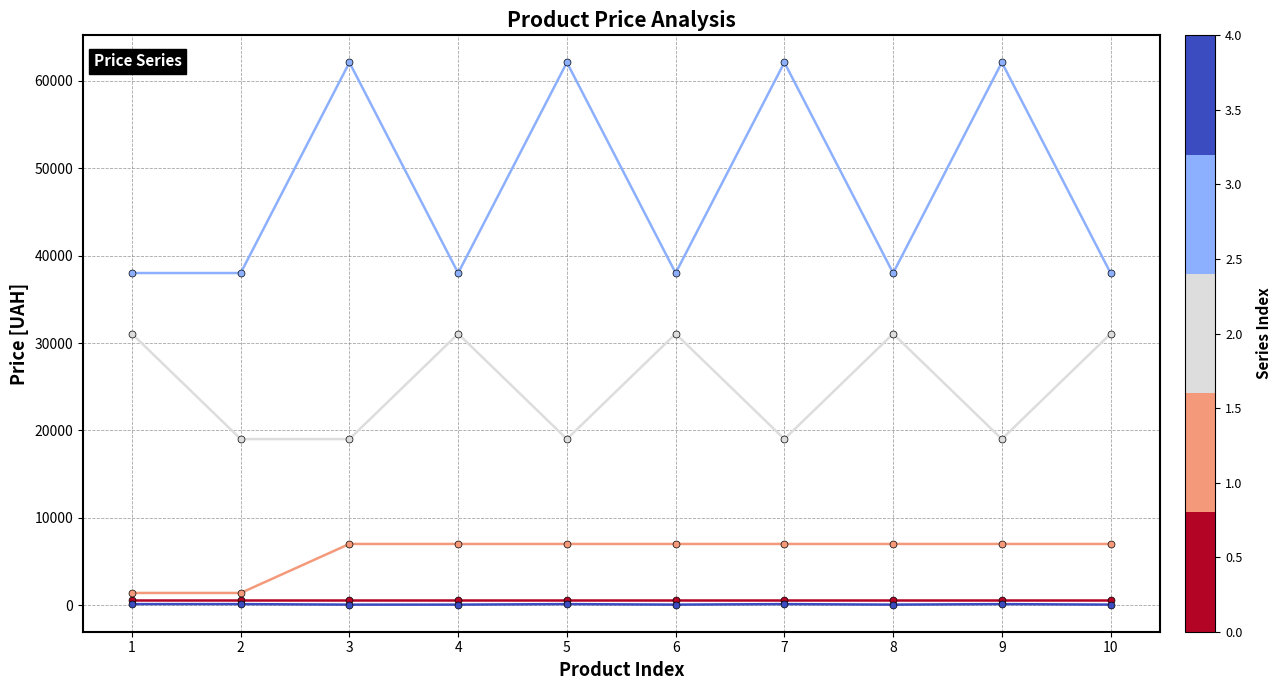

What is the greatest value displayed?

62116.9